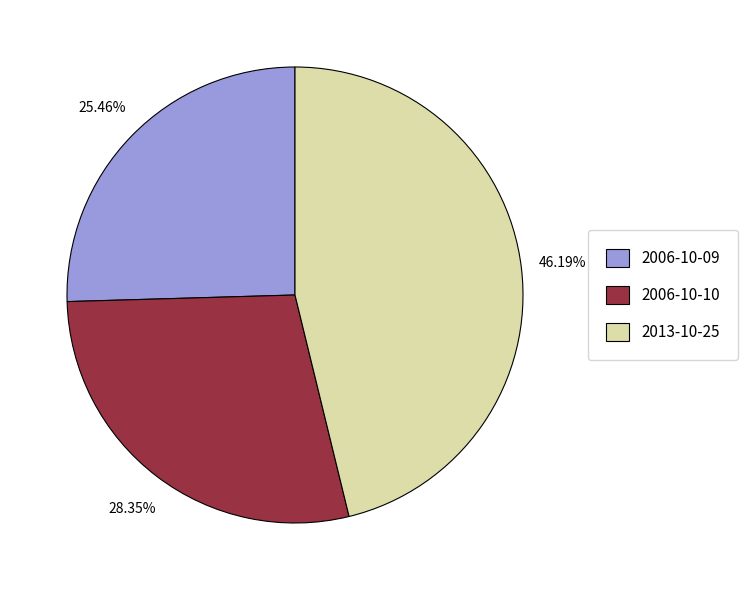

Is 2006-10-10 the majority of the pie?

No